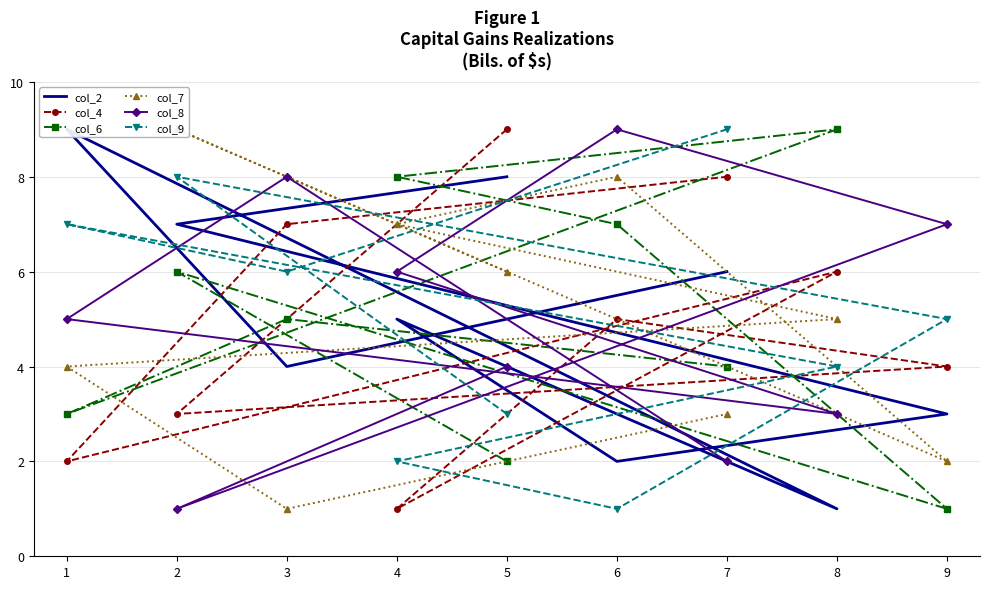

True or false: col_7 has a value of 9 at 2.

True